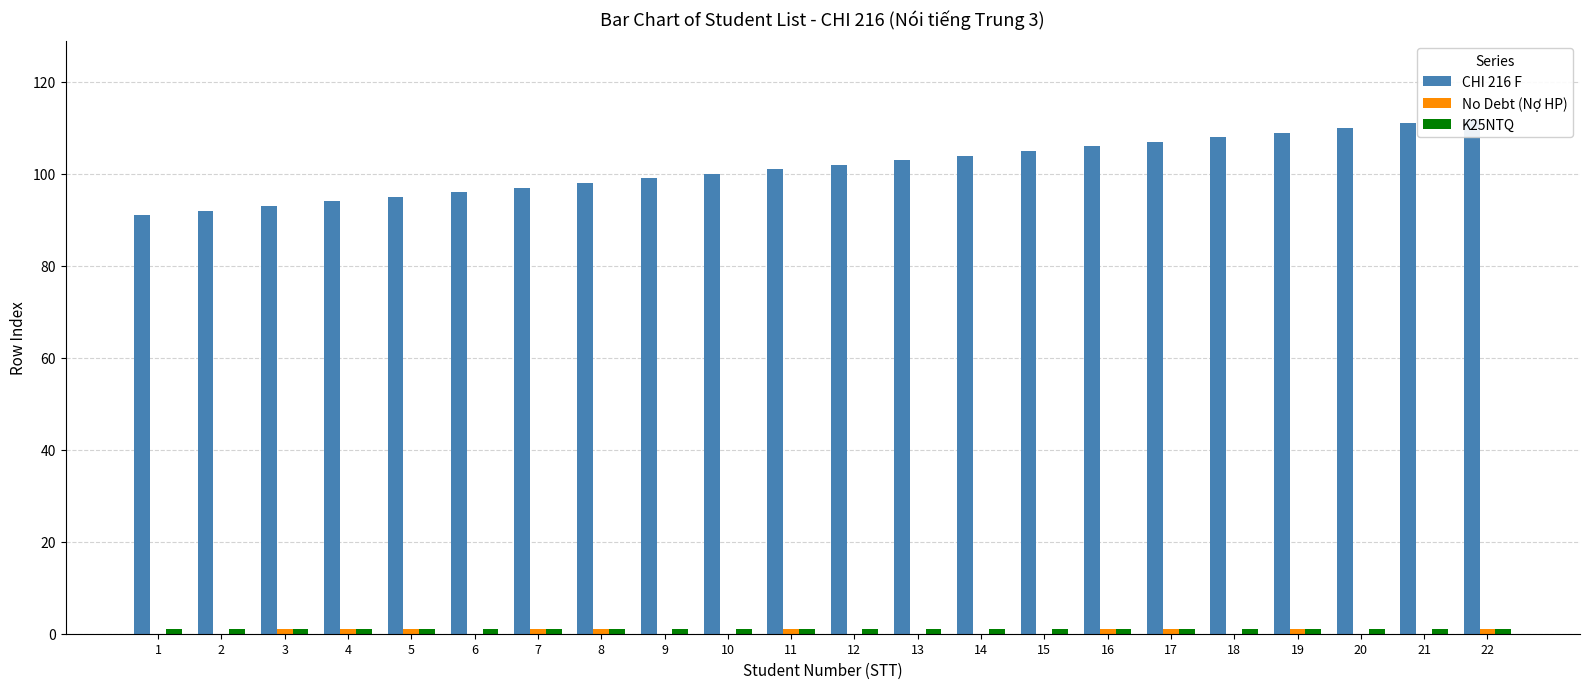

At which label is K25NTQ closest to 1?

1